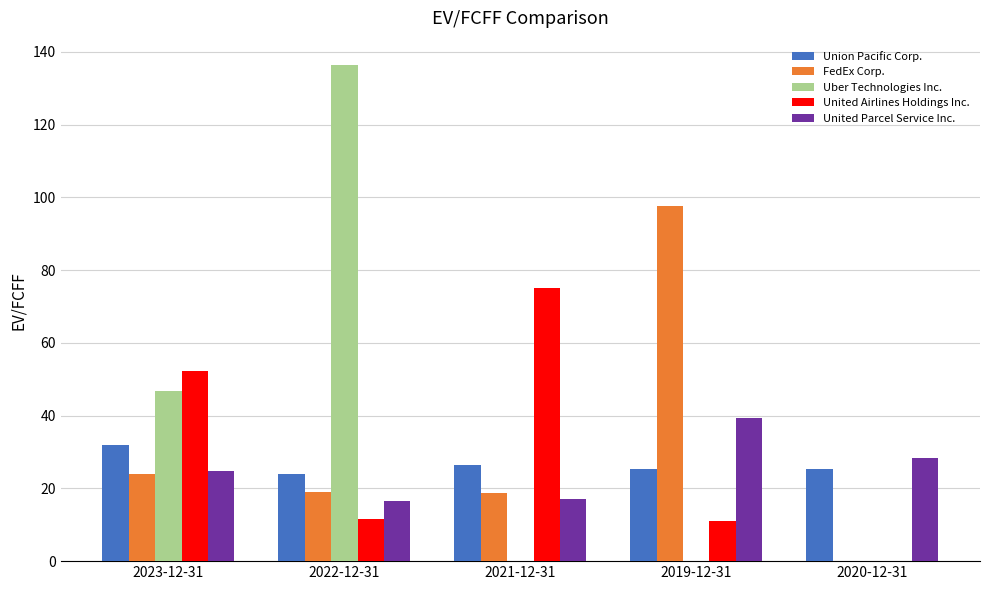

Is it true that Uber Technologies Inc. equals -72.6 at 2021-12-31?

False